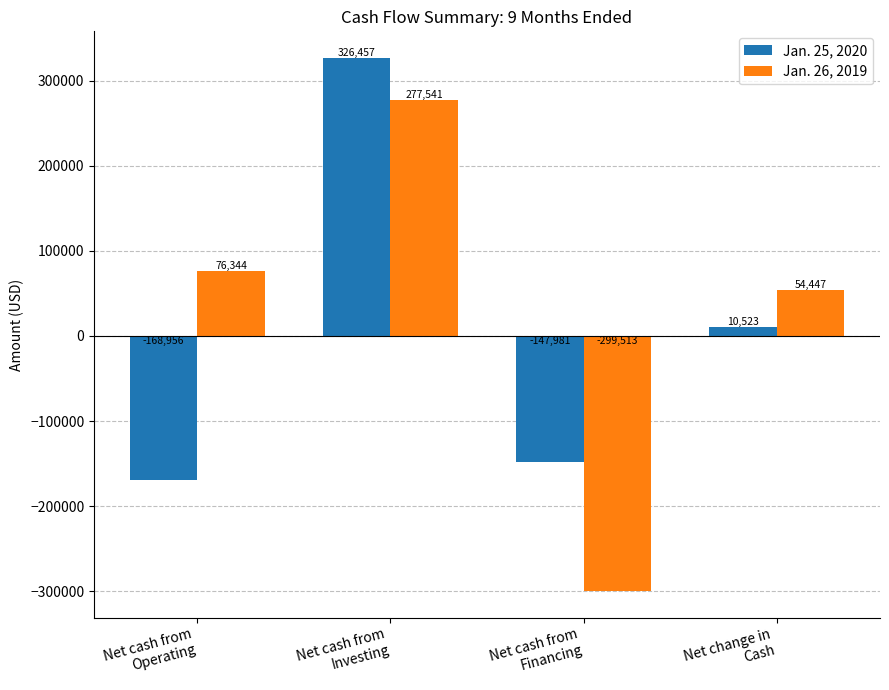

Which series has the largest range (max minus min)?

Jan. 26, 2019